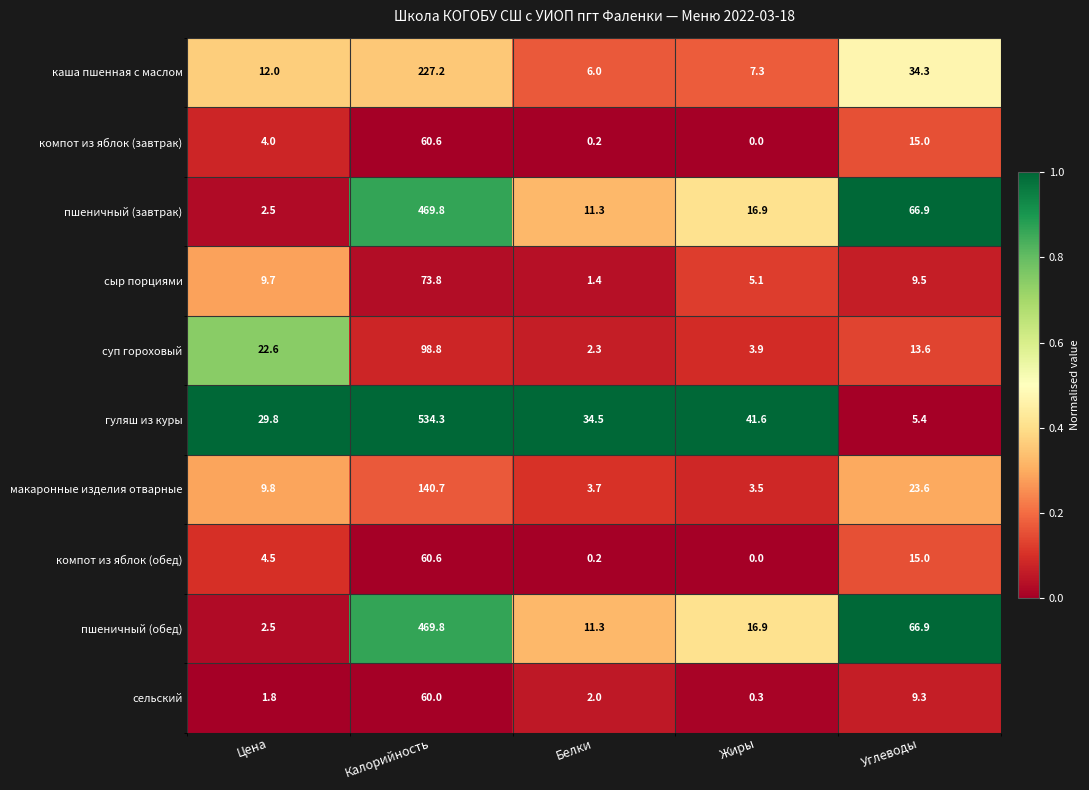

Which label corresponds to the largest value in the chart?

Калорийность